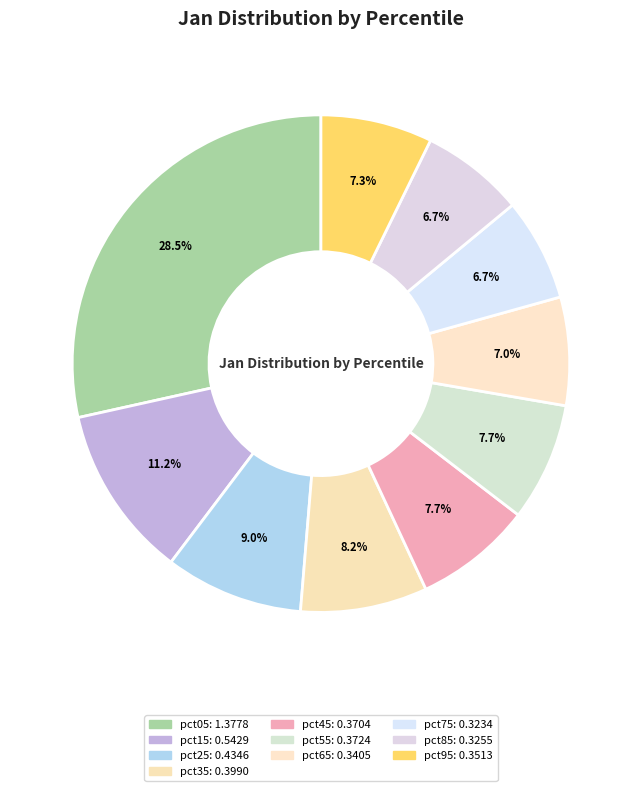

To the nearest percent, what percentage of the pie is pct15?

11%